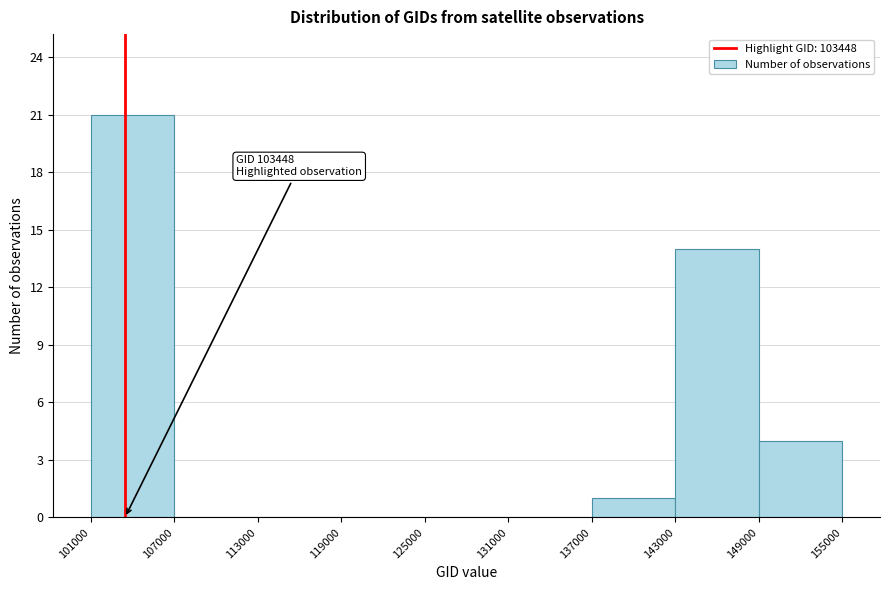

Over which range of the x-axis is the bar tallest?

101000 to 107000